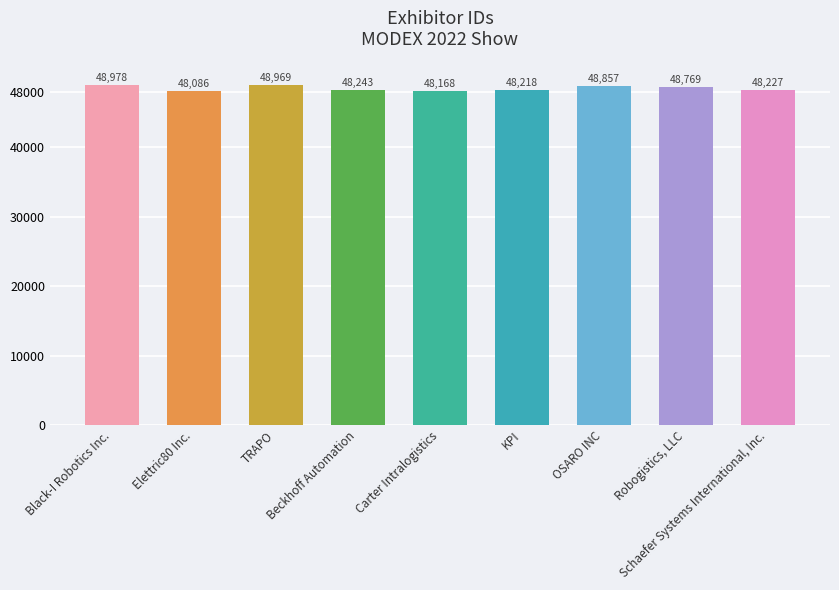

Does the chart contain any negative values?

No